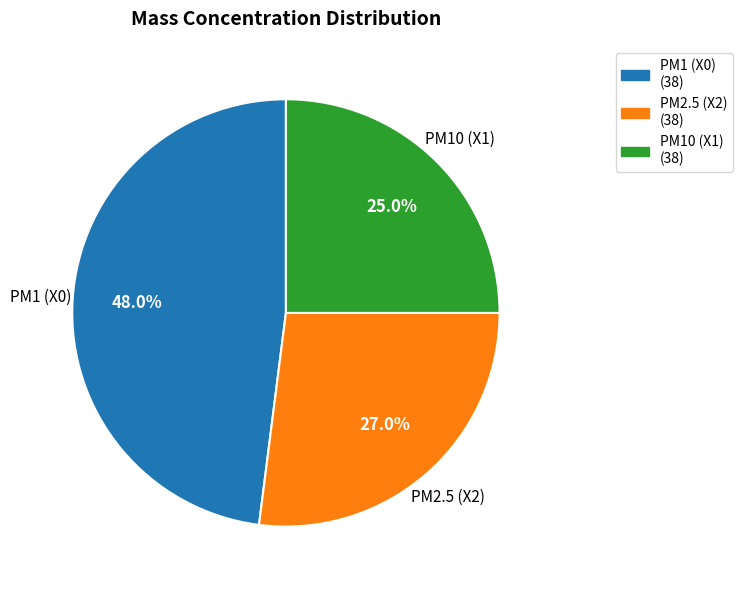

Is there a majority slice in this chart?

No